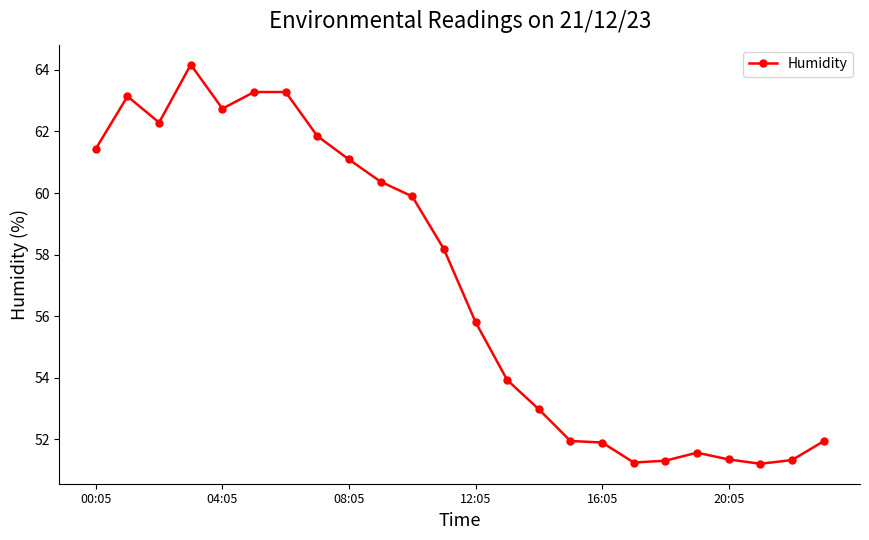

True or false: there are more than 0 points higher than both neighbors.

True